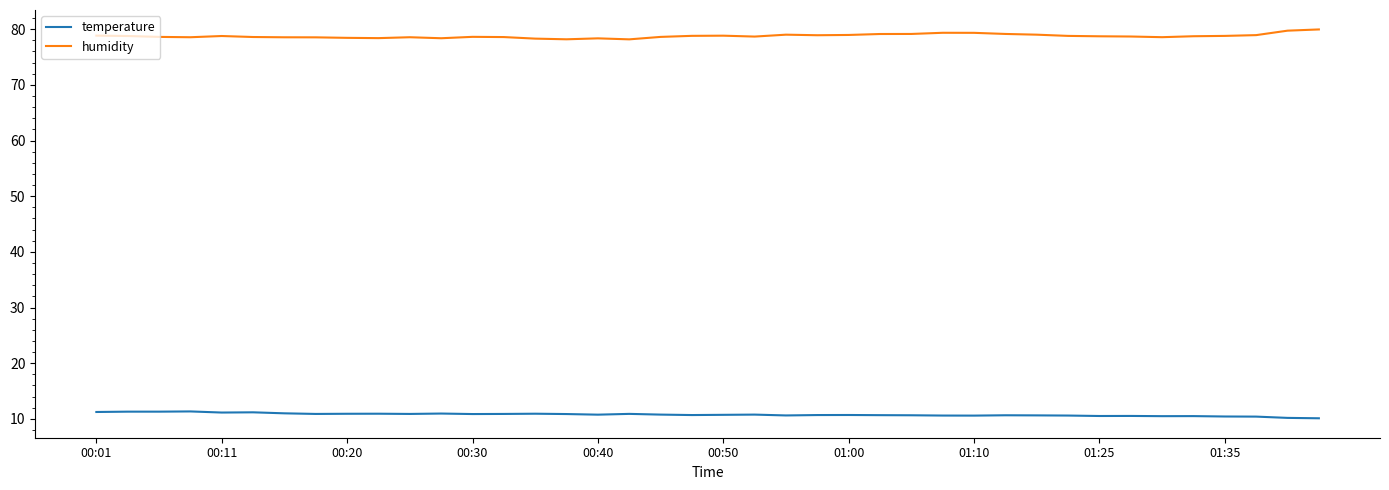

What is the average value of the humidity series?

78.8